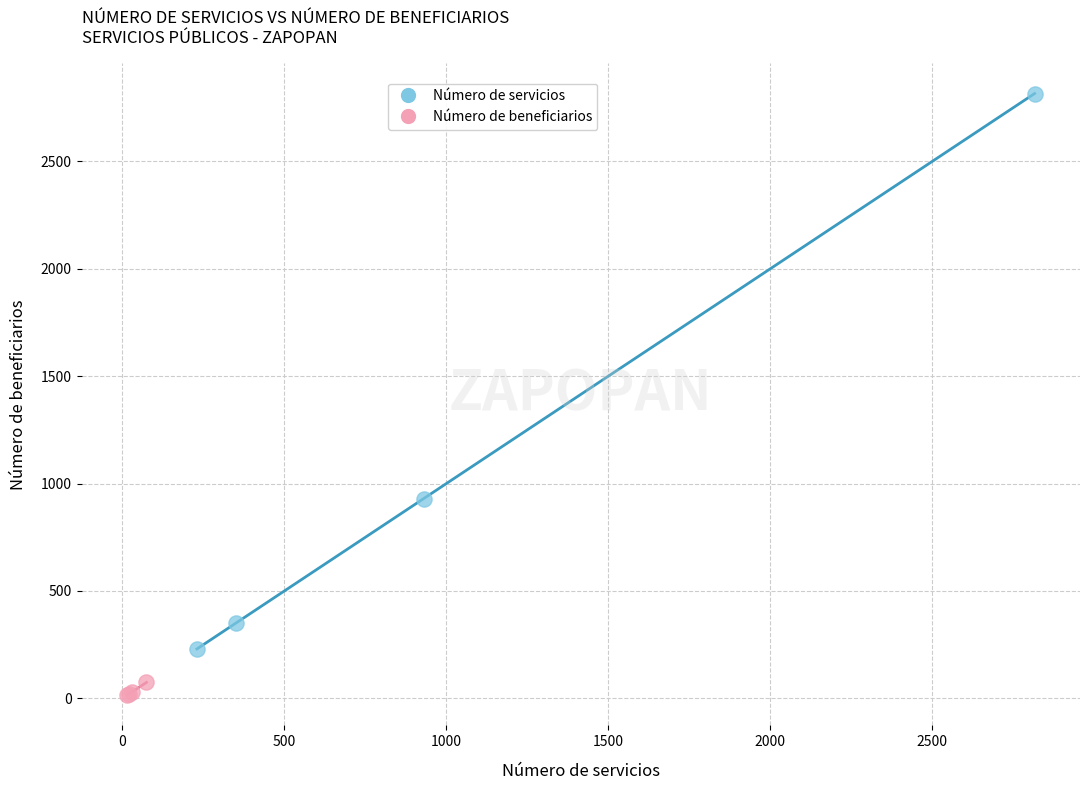

Which series contains the highest Y value?

Número de servicios